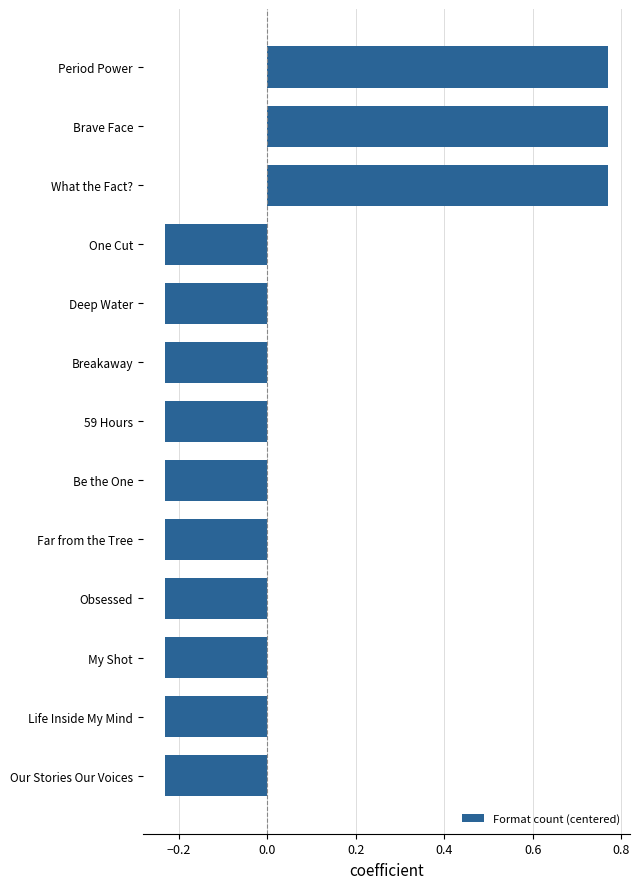

How many series are shown in this chart?

1